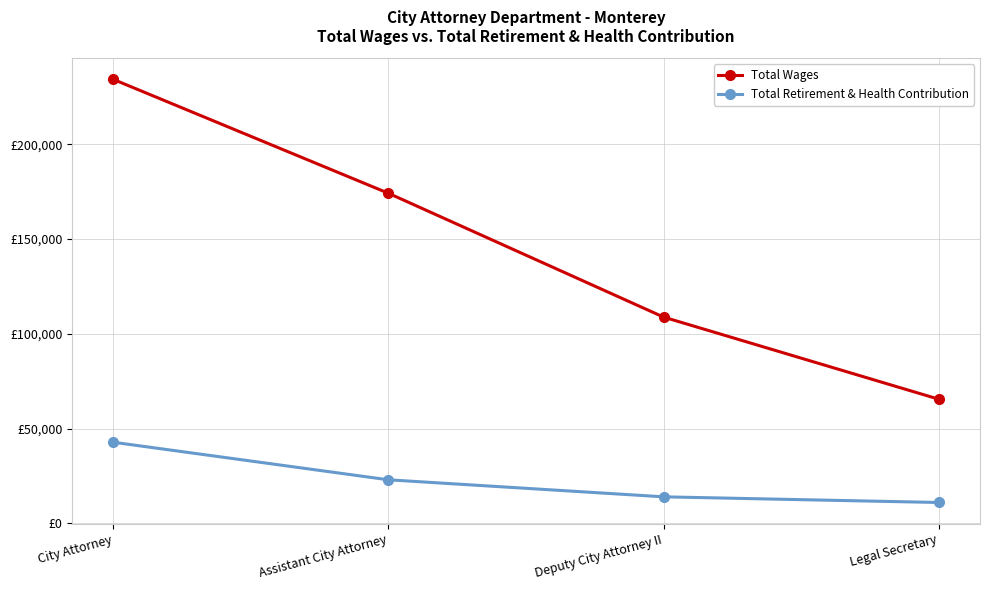

Is it true that Total Wages equals 115871 at Legal Secretary?

False